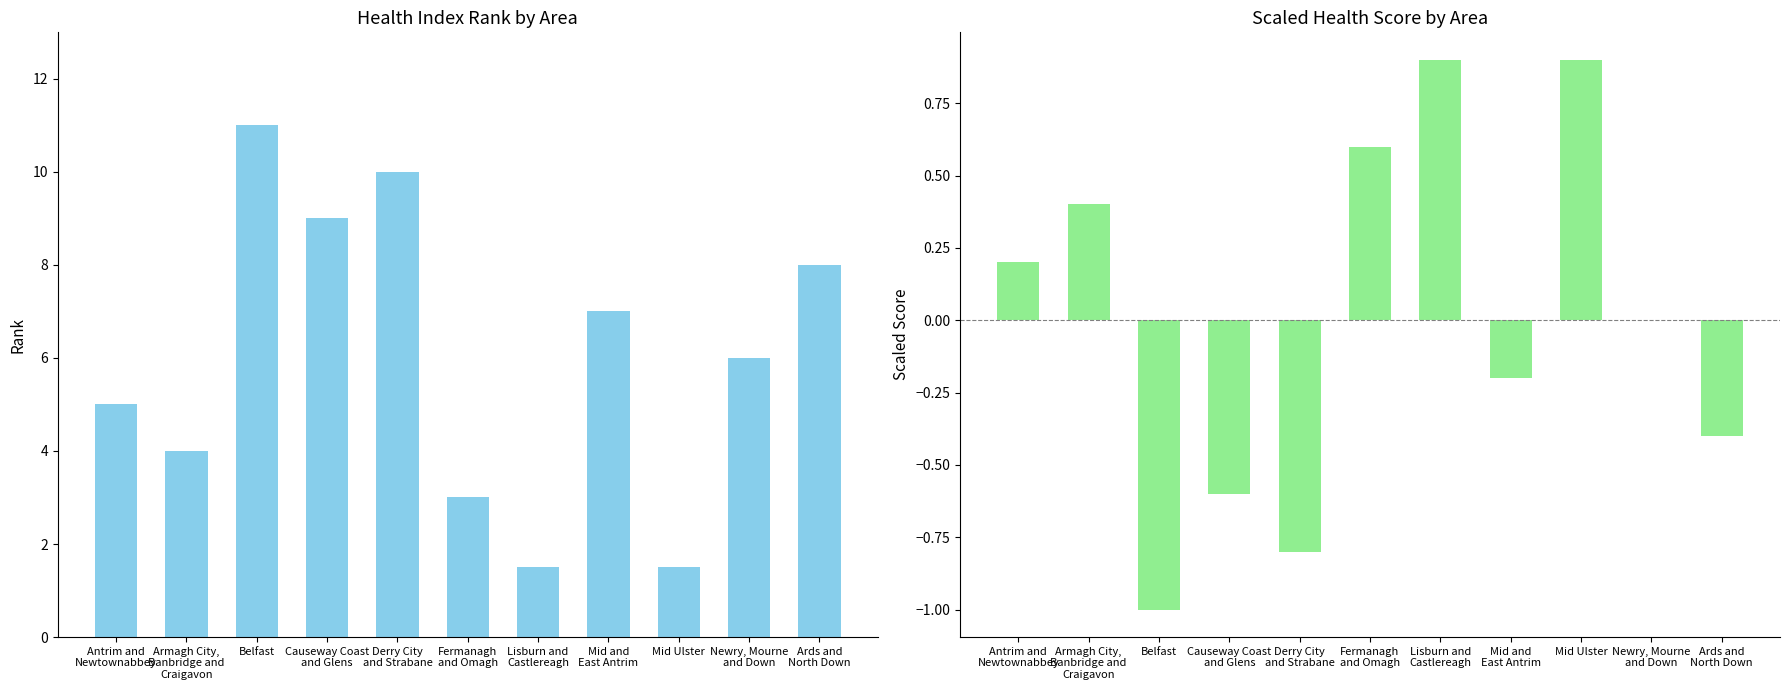

The value of Scaled Score at Fermanagh
and Omagh is 0.6. True or false?

True